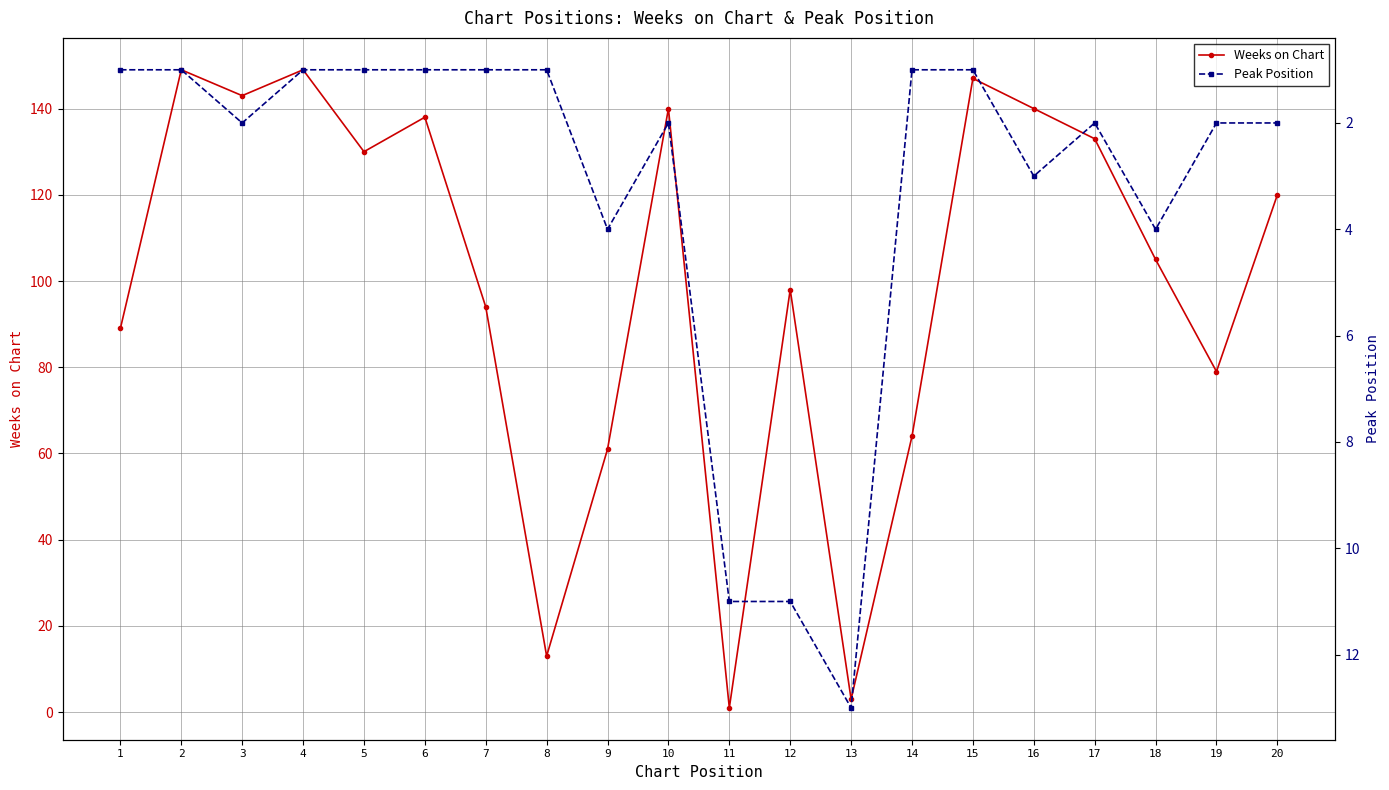

Reading left to right, what are all the values shown in this chart?

Weeks on Chart: 1=89	2=149	3=143	4=149	5=130	6=138	7=94	8=13	9=61	10=140	11=1	12=98	13=3	14=64	15=147	16=140	17=133	18=105	19=79	20=120
Peak Position: 1=1	2=1	3=2	4=1	5=1	6=1	7=1	8=1	9=4	10=2	11=11	12=11	13=13	14=1	15=1	16=3	17=2	18=4	19=2	20=2